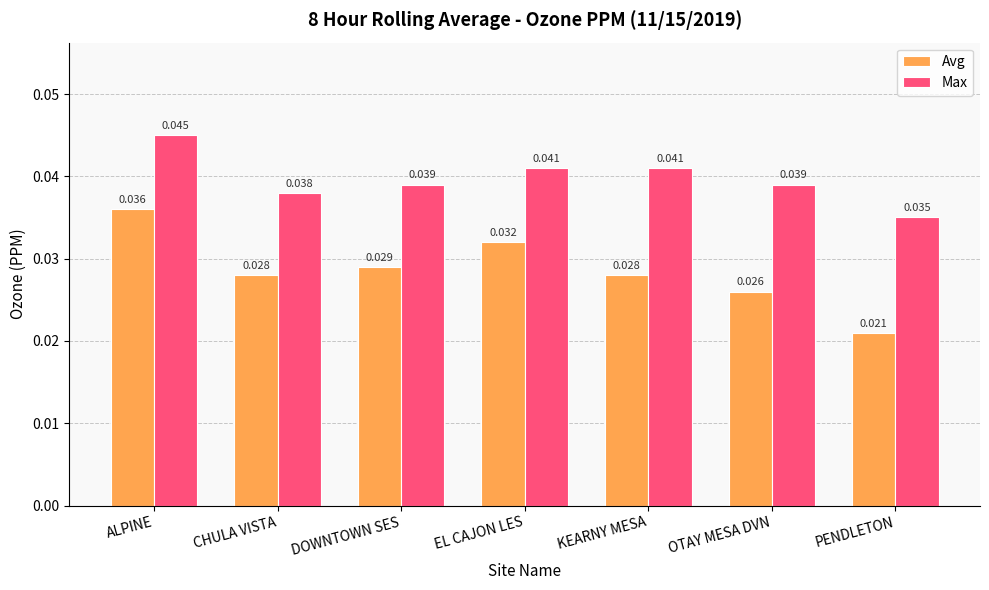

What is the sum of the Avg values at CHULA VISTA and DOWNTOWN SES?

0.1